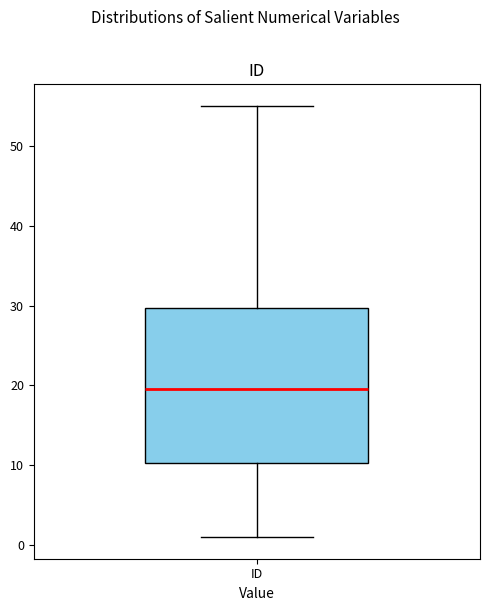

Read this box plot against the y-axis: the position of the median line, the range covered by the box, and the ends of both whiskers. The values are not printed on the chart, so give them approximately, as read against the axis.

median 20, box 10 to 30, whiskers 1 to 55